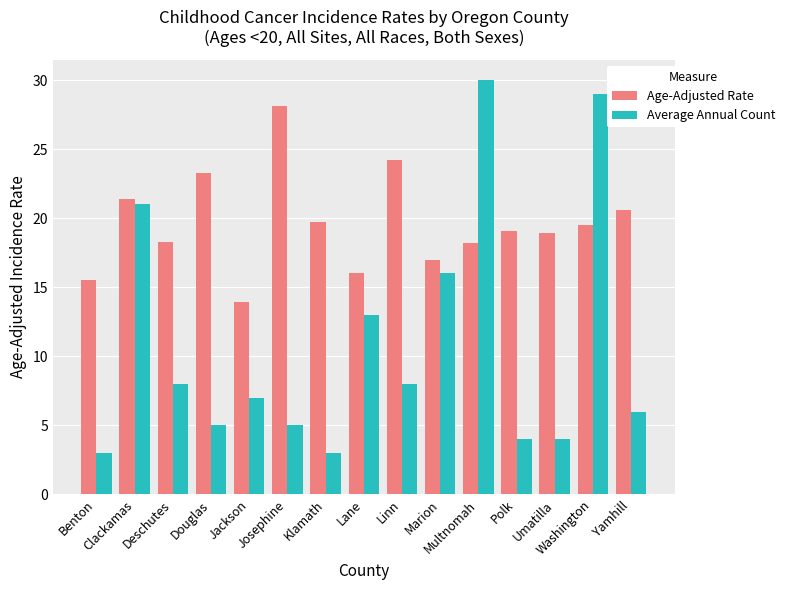

What position from the left is Yamhill?

15